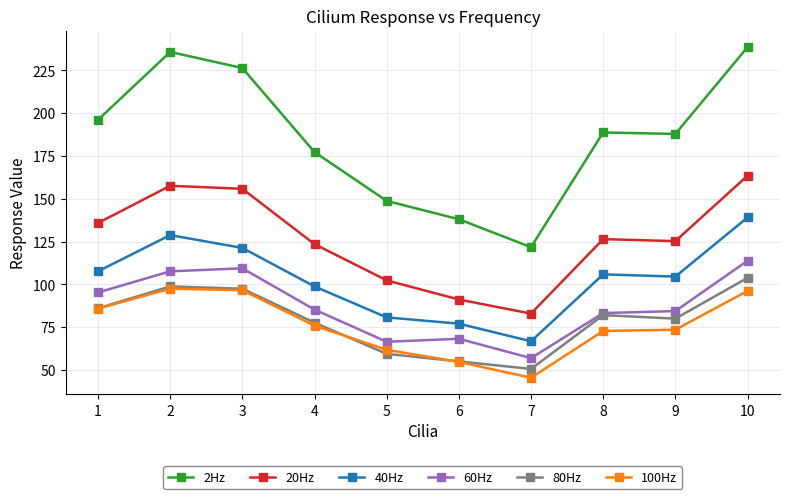

How many data points in 100Hz are less than 75?

5